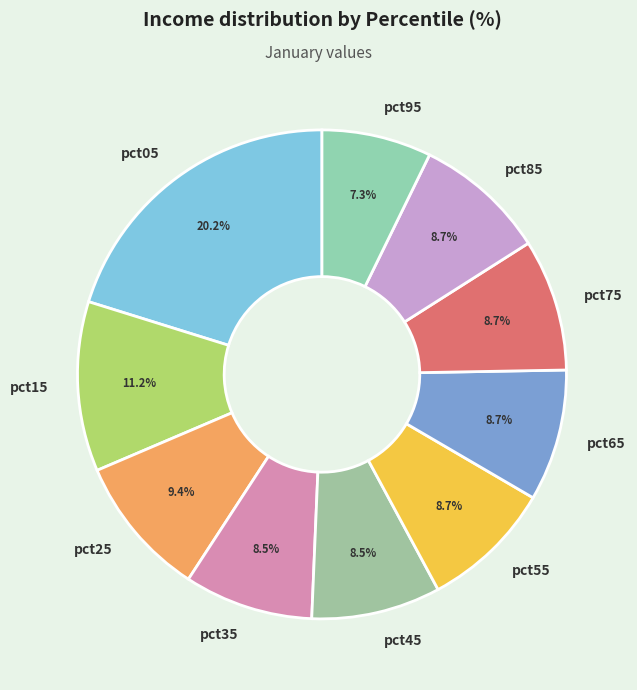

Count the number of slices in the pie.

10